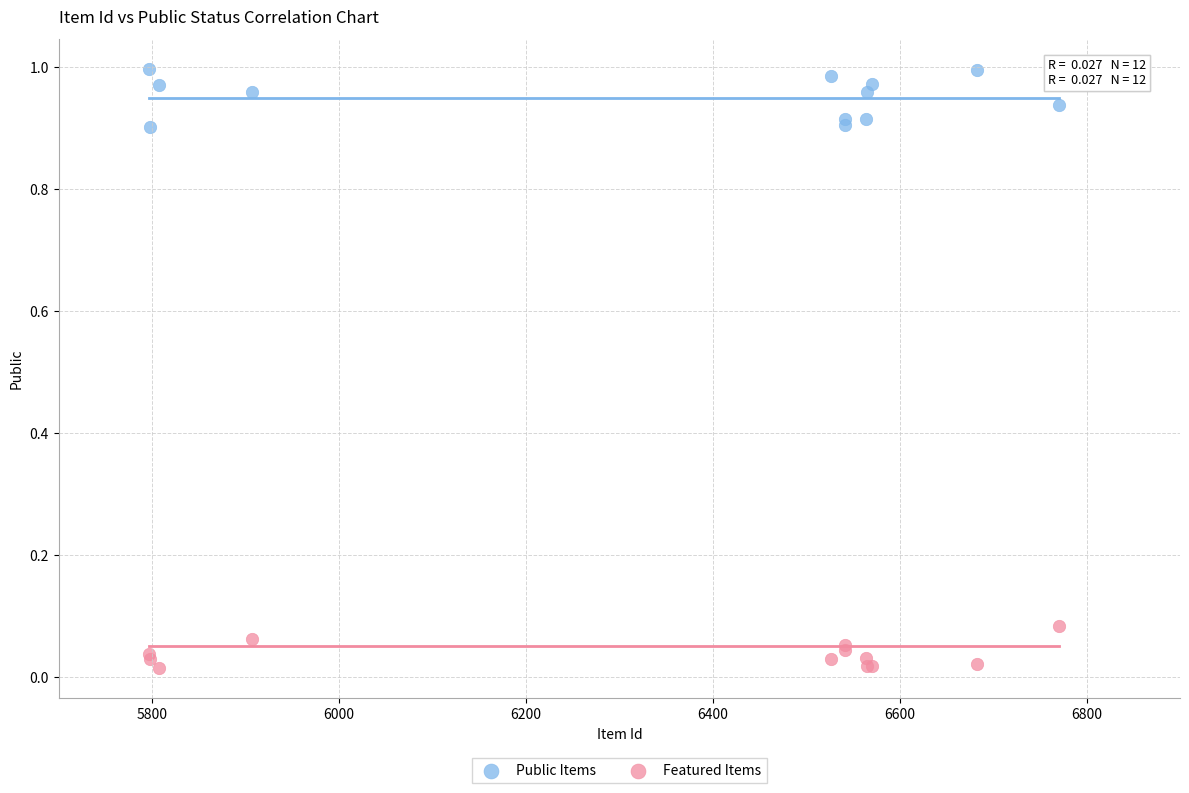

Which series contains the highest Y value?

Public Items